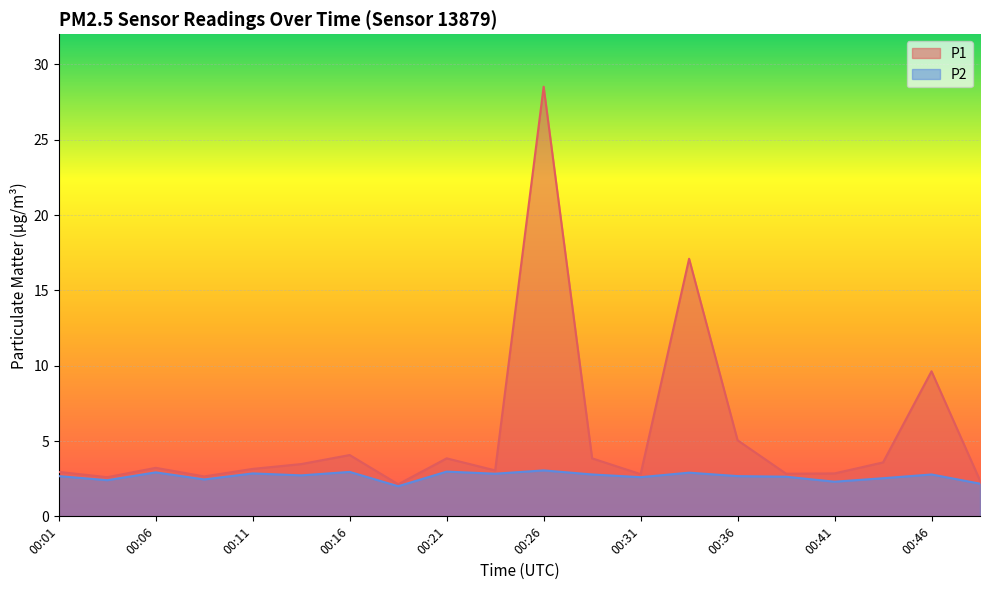

Rank the series by their average value, from lowest to highest.

P2, P1